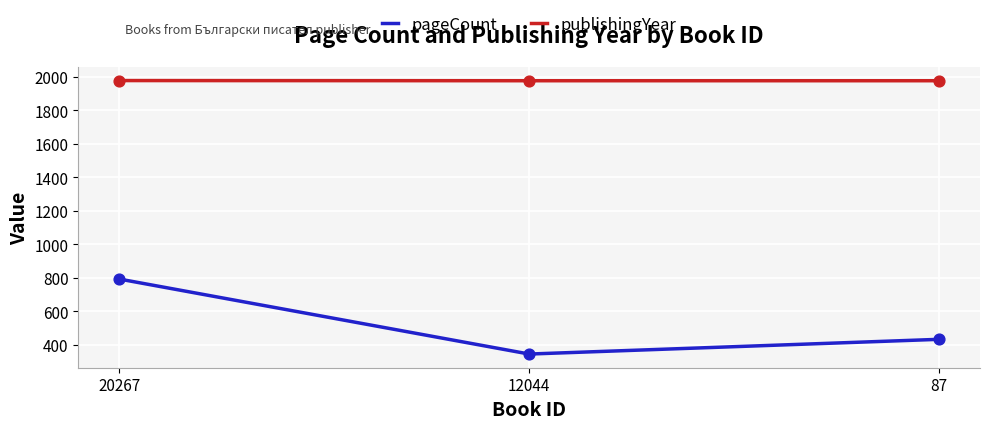

Which series has the largest total across all categories?

publishingYear